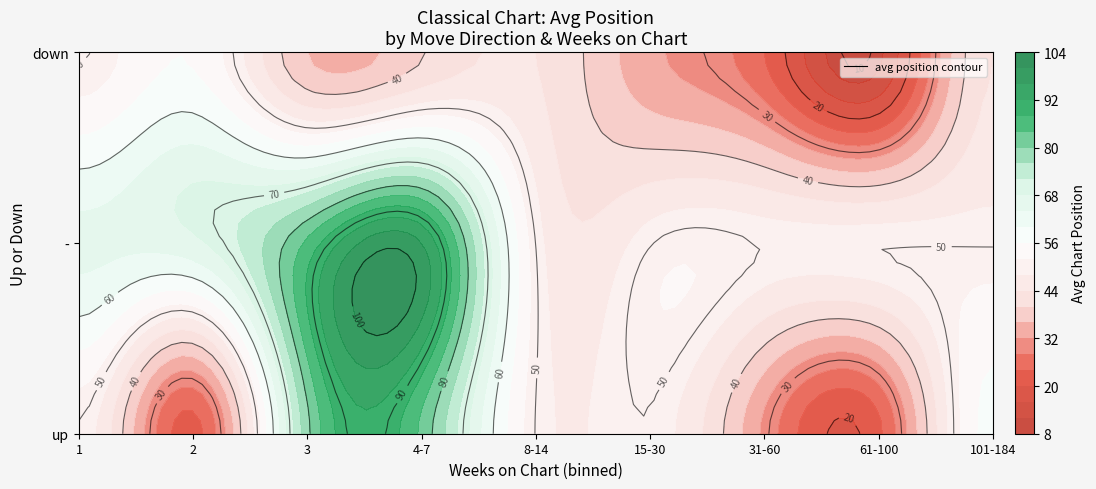

What is the sum of all - values?

204